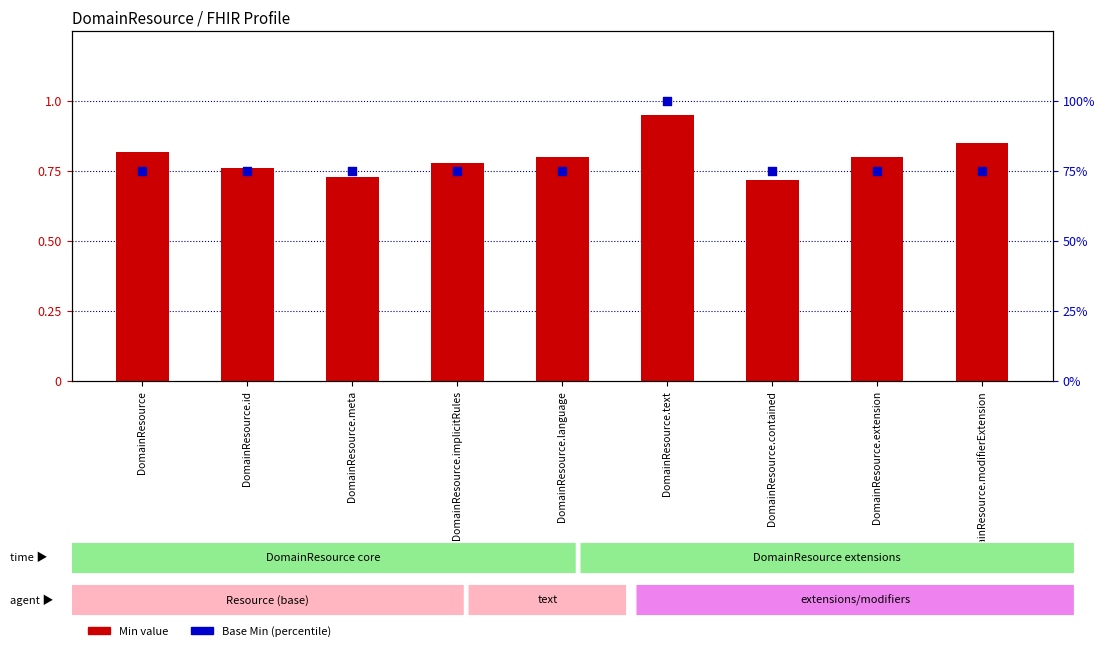

What are all the series names shown in the legend?

Min value, Base Min (percentile)